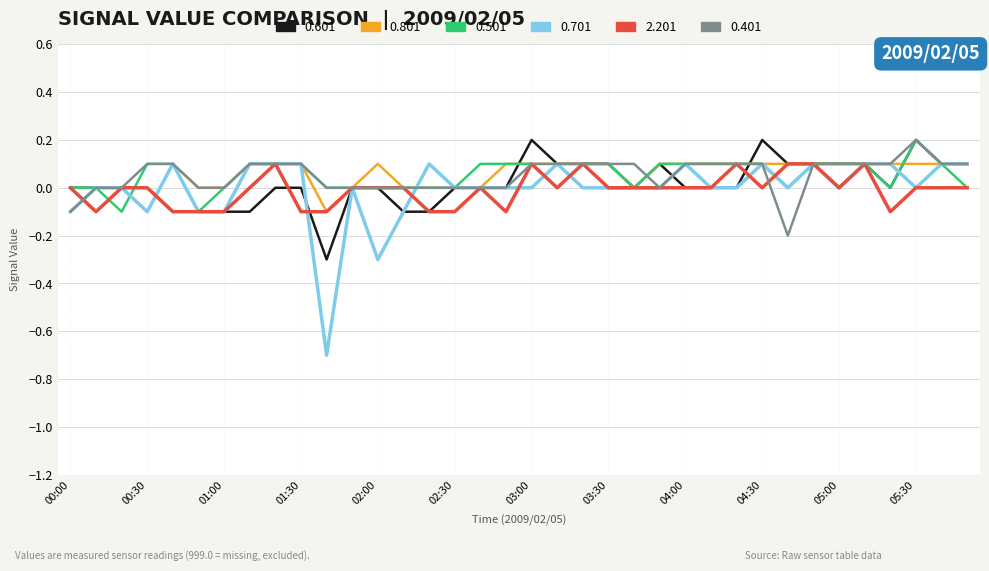

Which series has the largest range (max minus min)?

0.701